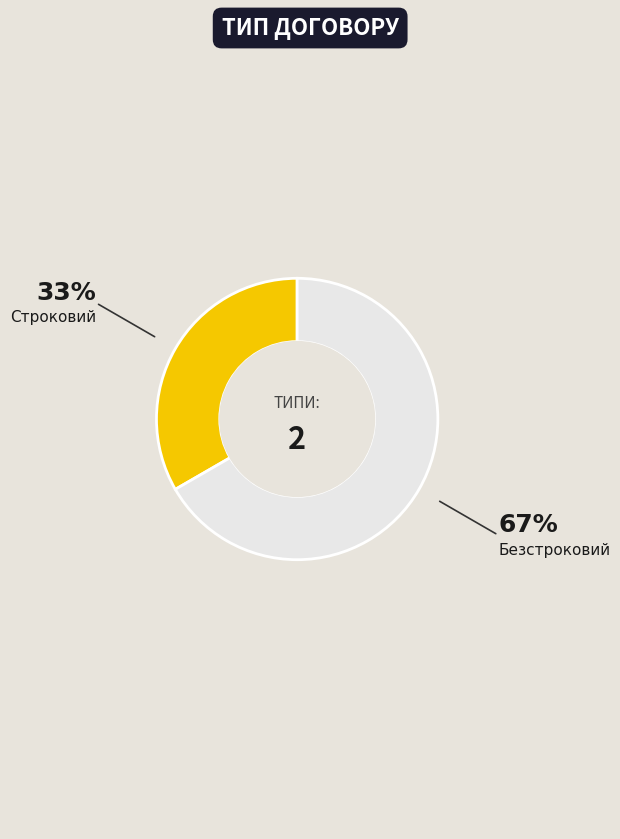

Does any single category account for the majority?

Yes